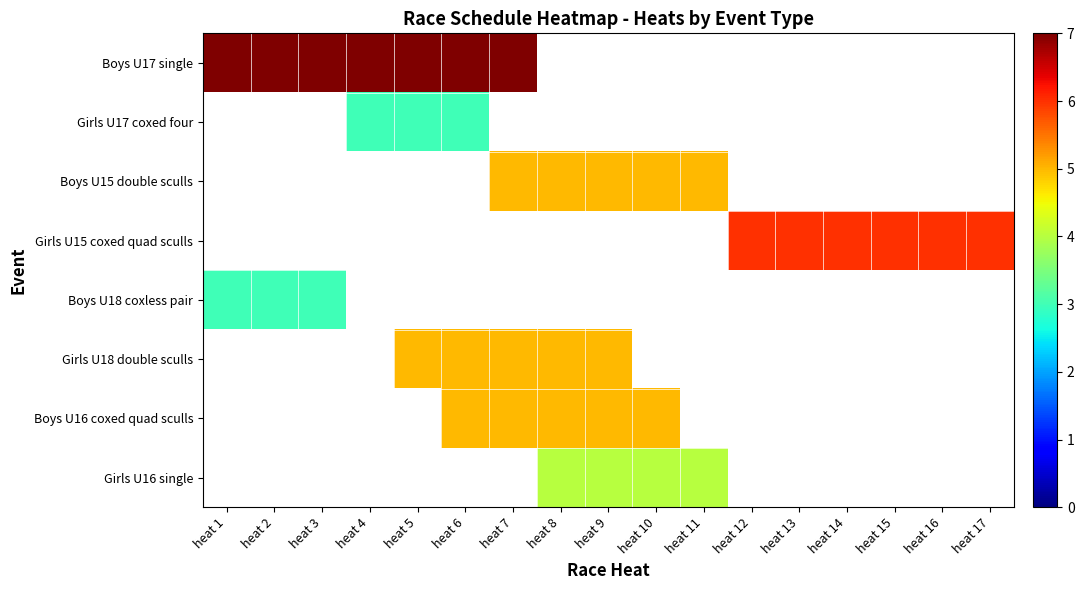

At which label does Boys U18 coxless pair reach its minimum?

heat 1